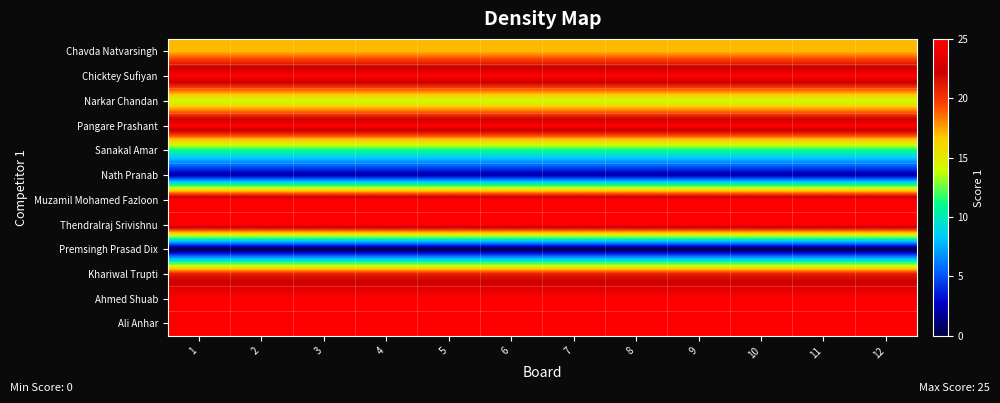

What is the total value across all series at 2?

215